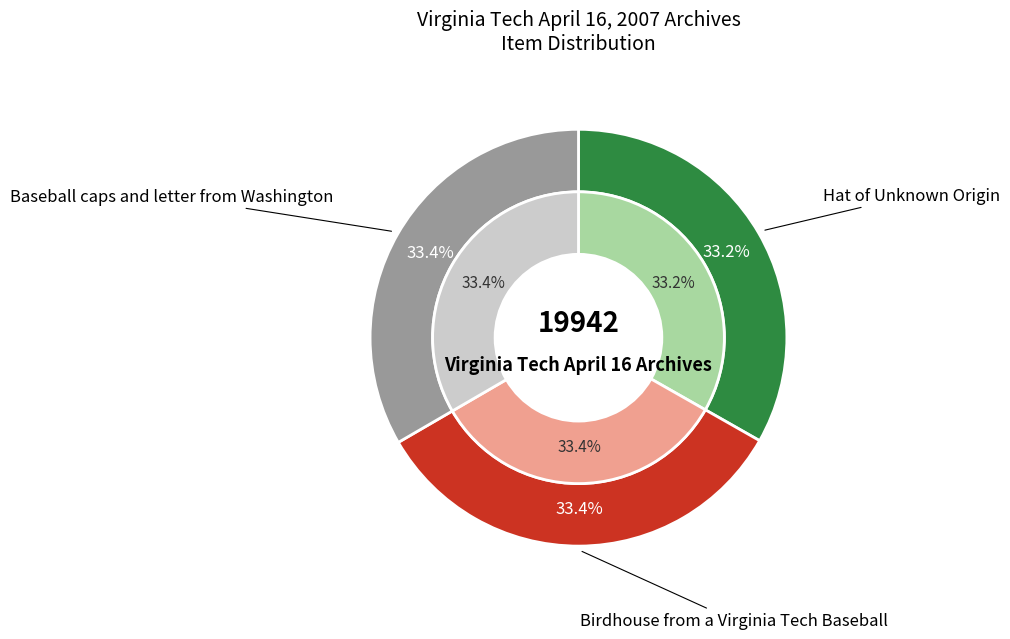

Is Birdhouse from a Virginia Tech Baseball the majority of the pie?

No